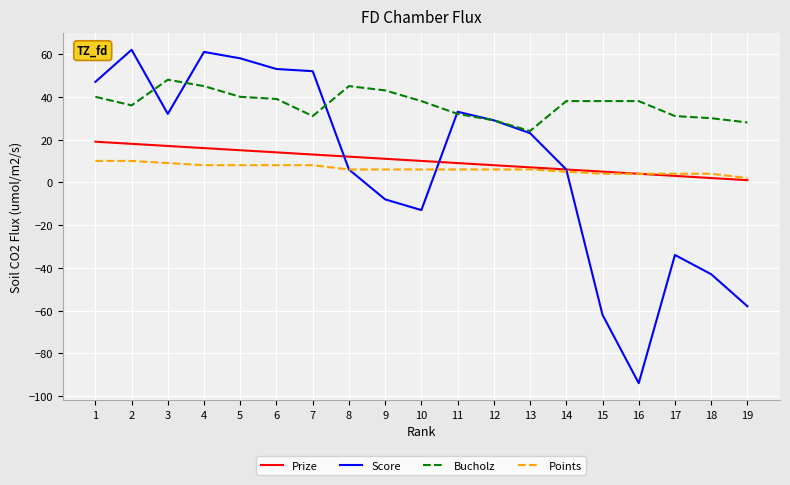

The Bucholz series shows 28 at 19. True or false?

True